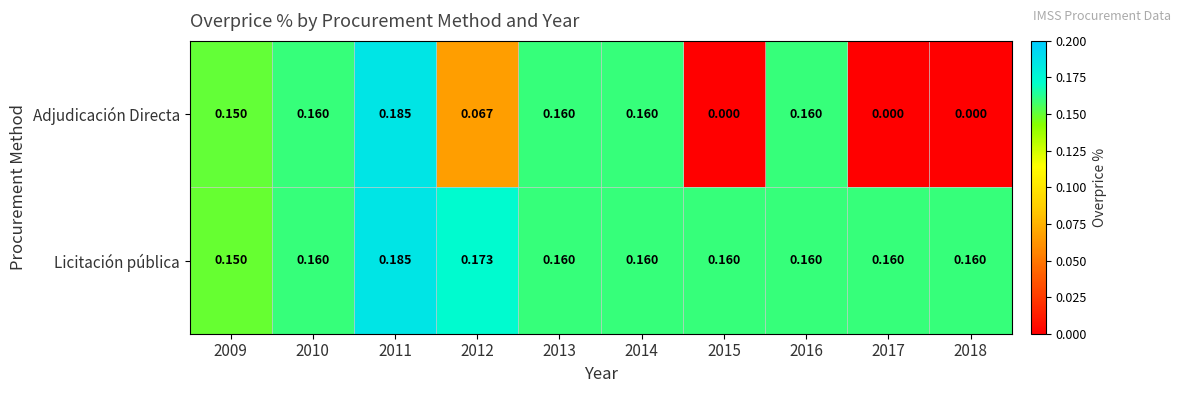

Which series has the largest range (max minus min)?

Adjudicación Directa